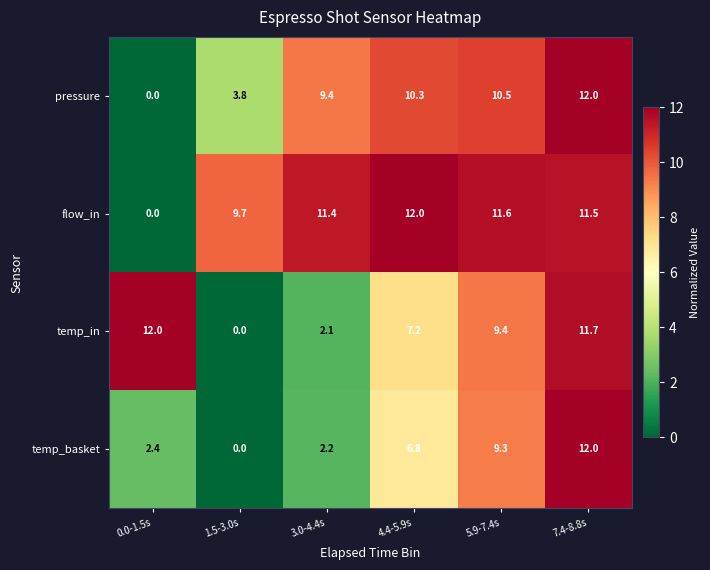

How many distinct data groups are displayed?

4